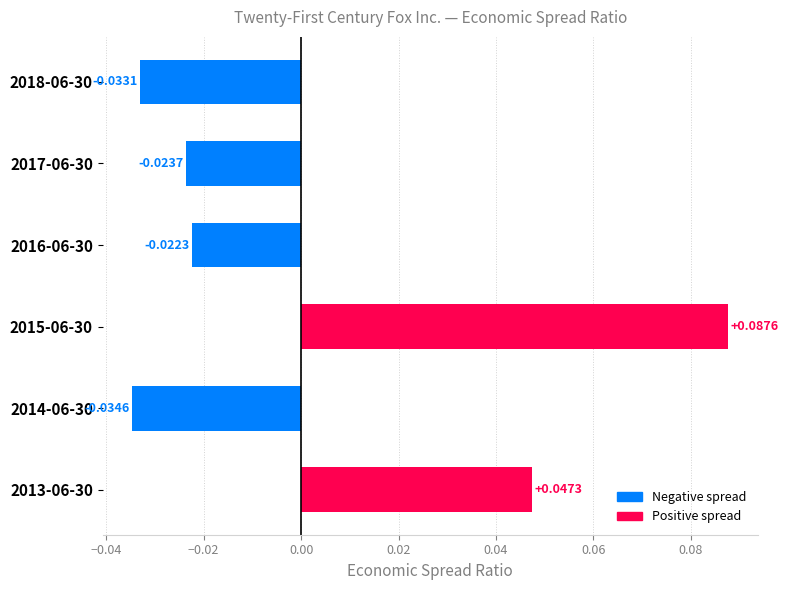

Count the values in the range 0 to 1.

2